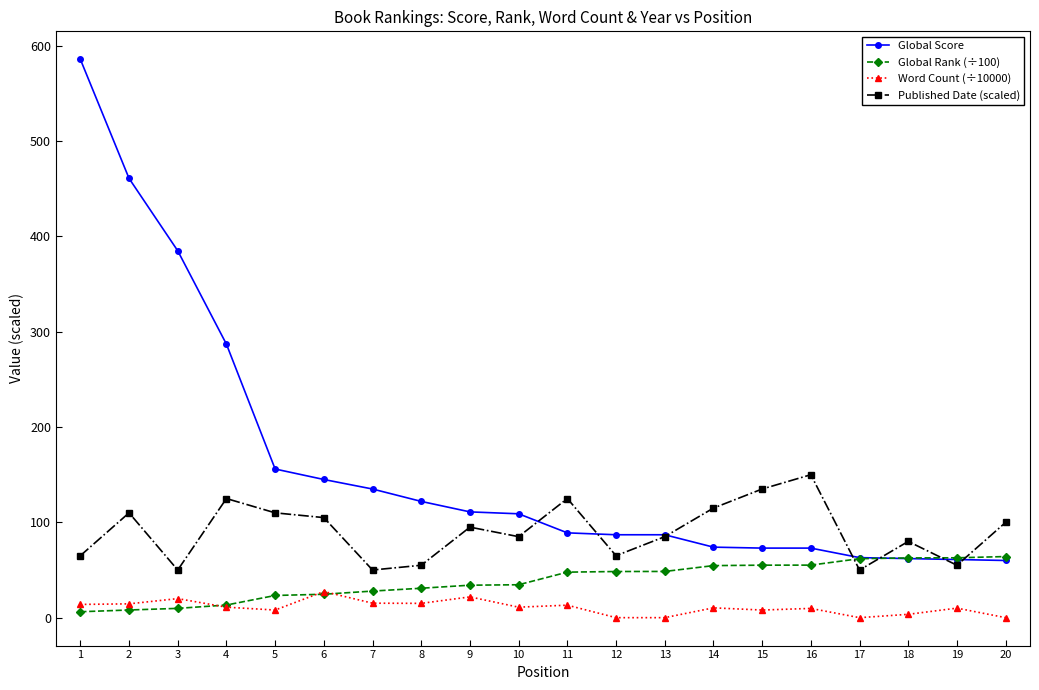

True or false: Global Score has a value of 111.0 at 9.

True